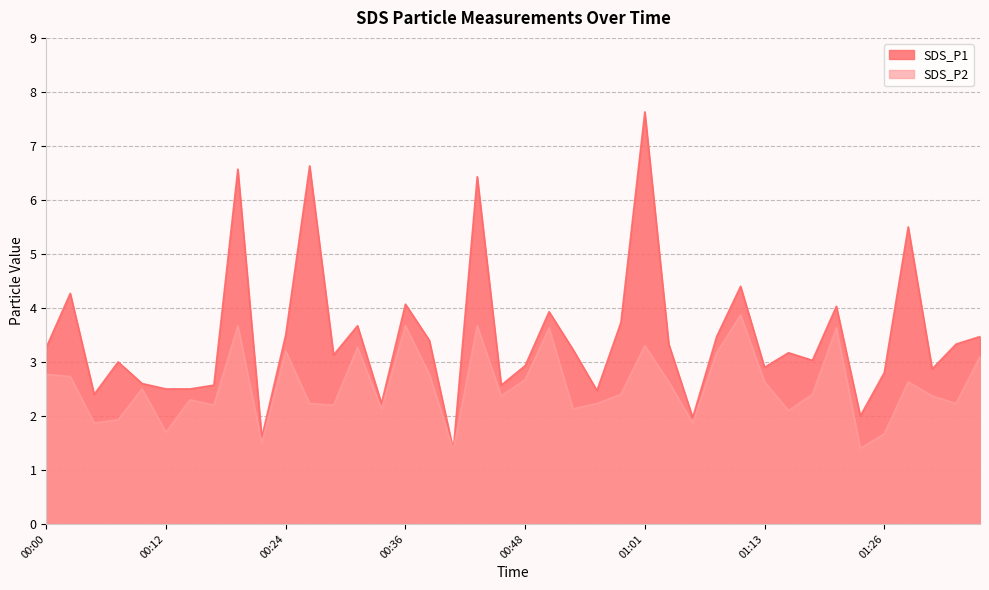

At which category is the sum across all series the highest?

01:01